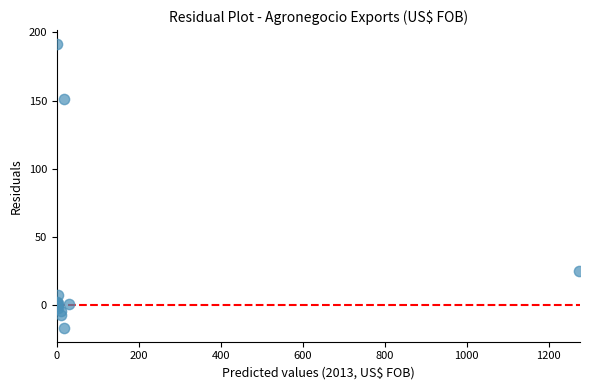

What Y value in the scatter plot is closest to 87?

25.4